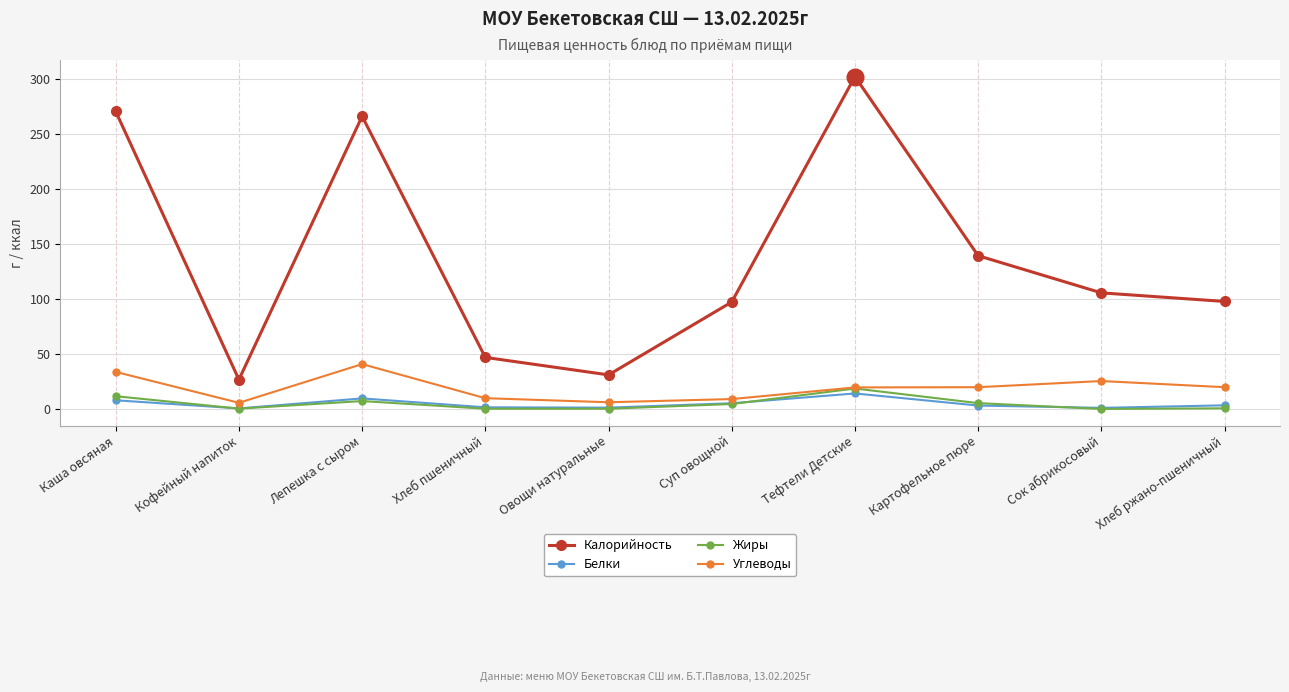

At which category does Калорийность reach its first local peak?

Лепешка с сыром